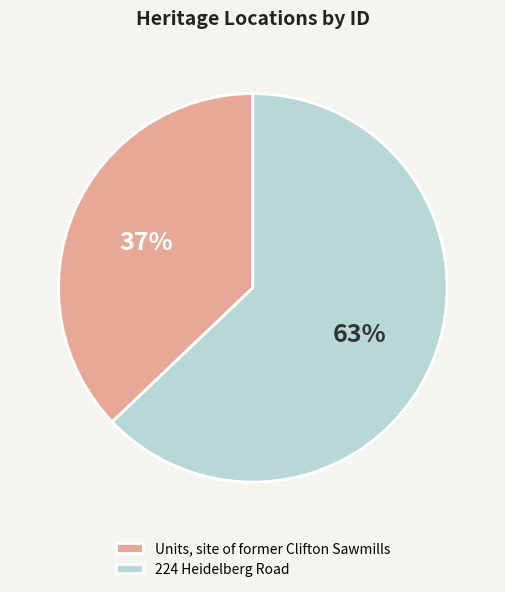

Which category accounts for the majority?

224 Heidelberg Road